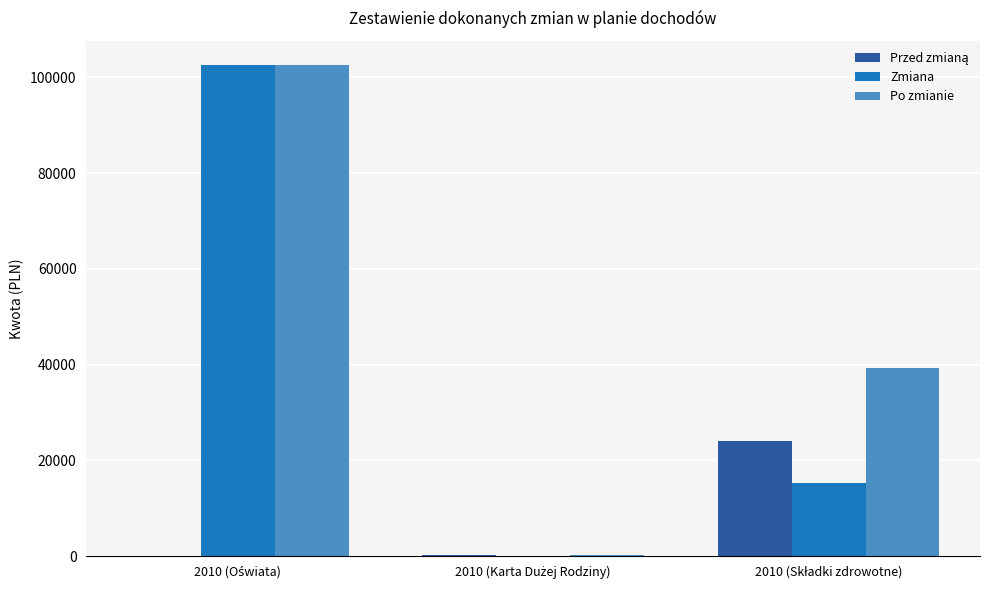

What is the greatest value displayed?

102523.8